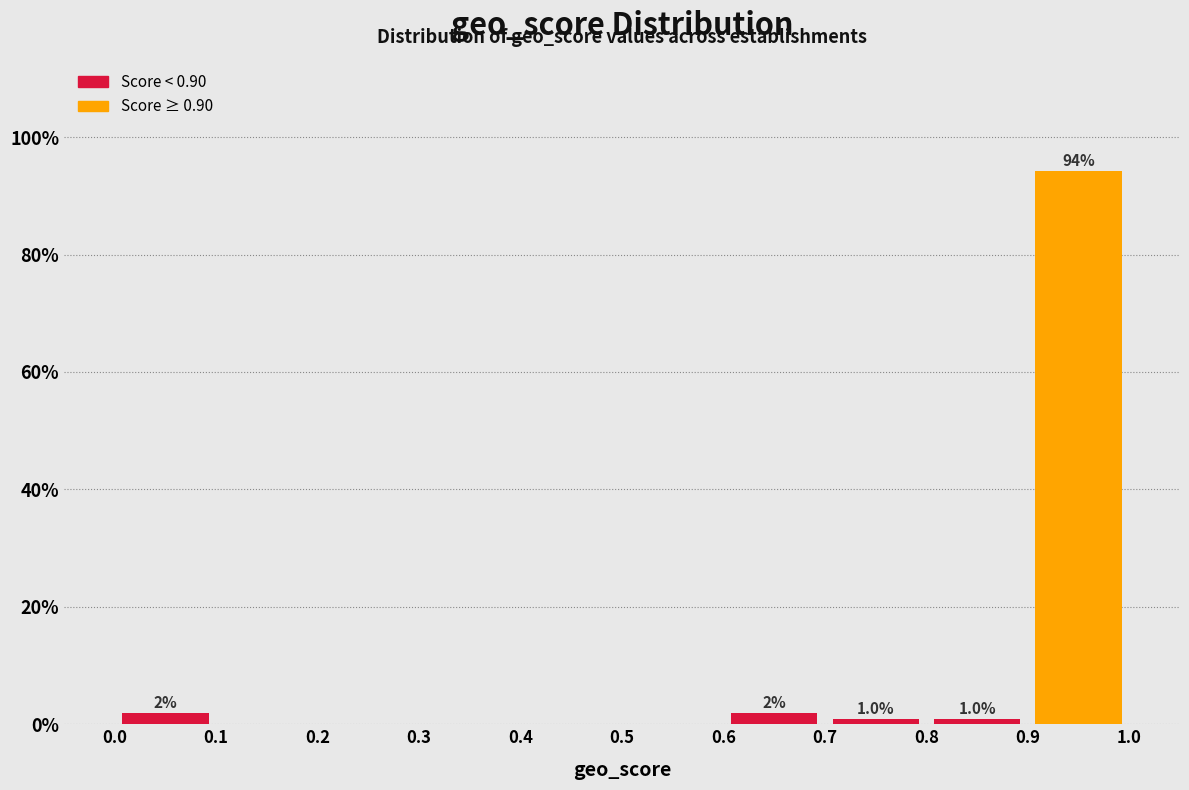

Which range on the x-axis has the tallest bar?

0.9 to 1.0